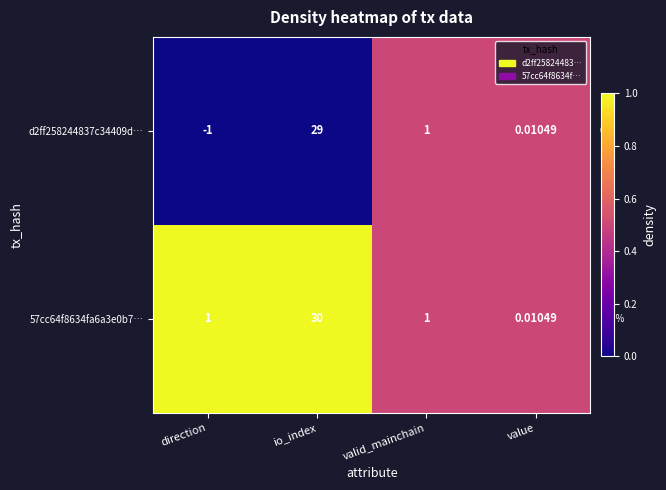

At which category is the sum across all series the highest?

io_index